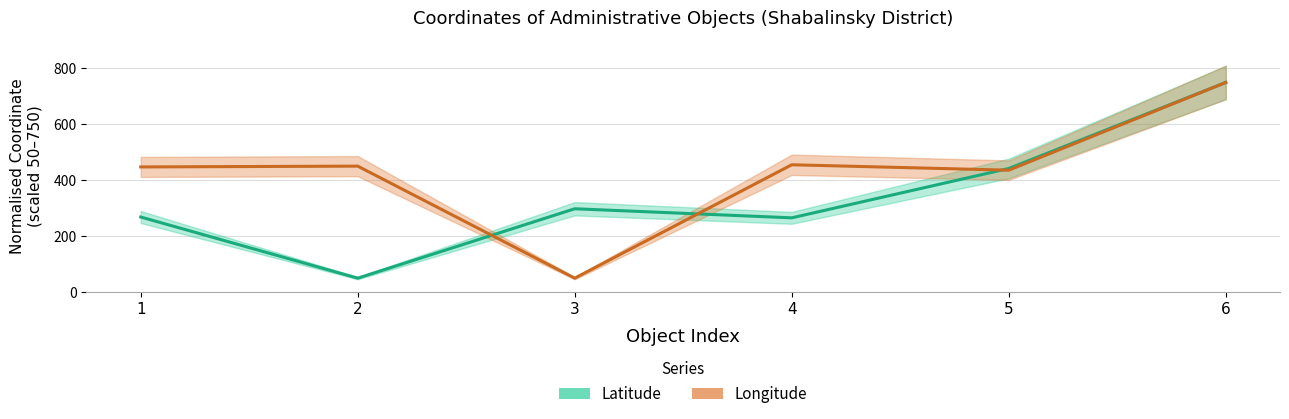

At which label does Longitude reach its minimum?

3